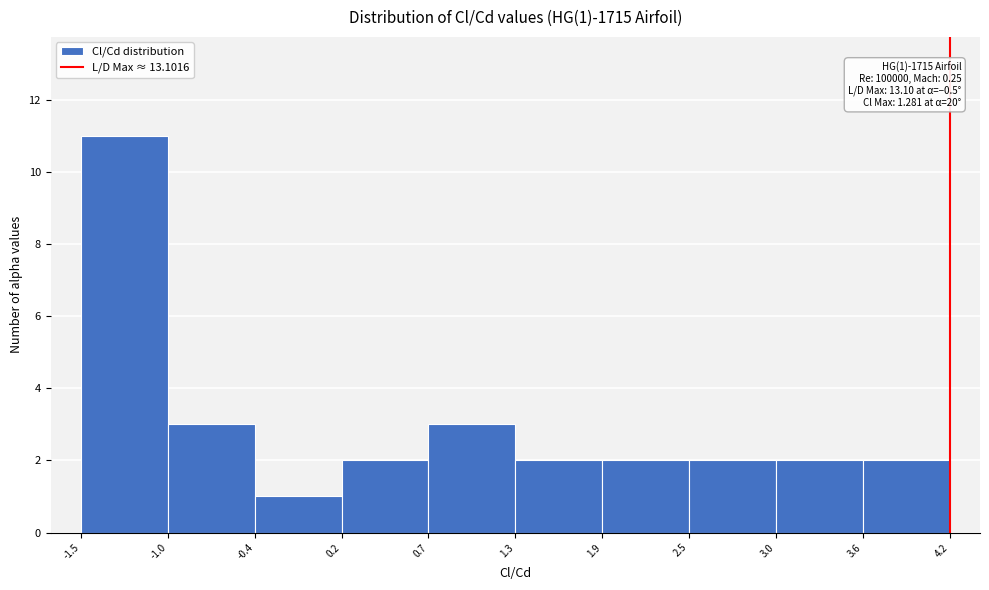

Over which range of the x-axis is the bar tallest?

-1.5 to -1.0